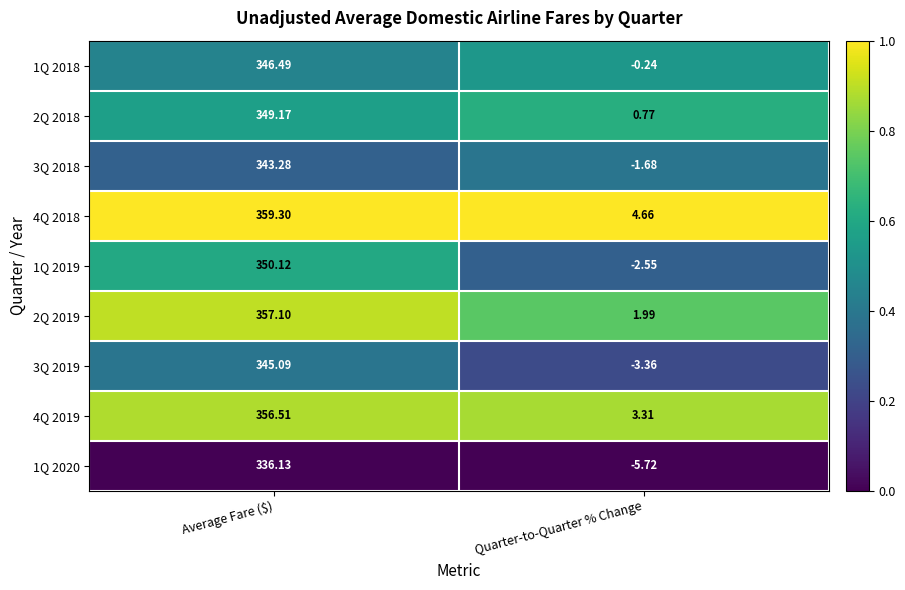

Where is 1Q 2020 nearest to the value 165?

Quarter-to-Quarter % Change